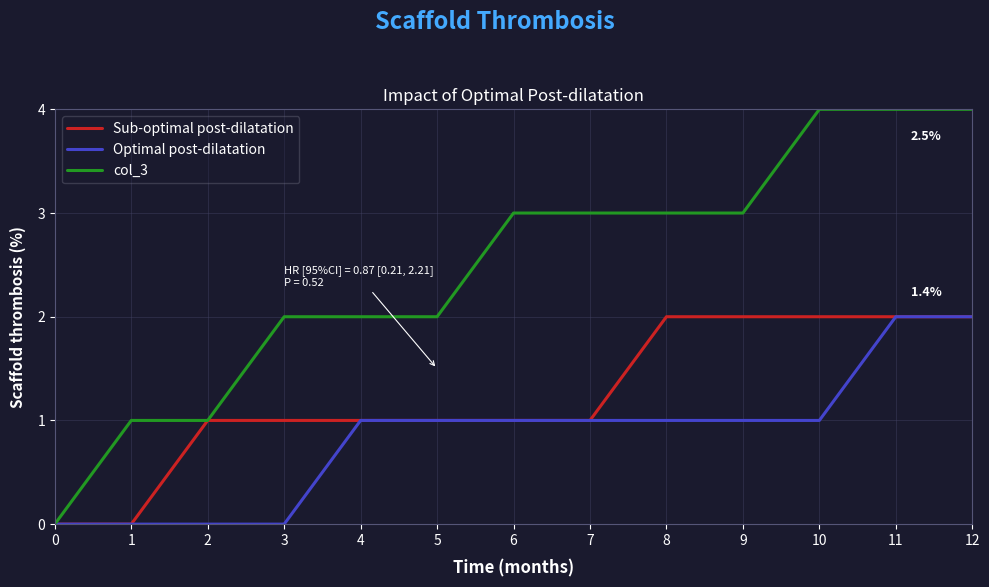

The Optimal post-dilatation series shows 2 at 11. True or false?

True